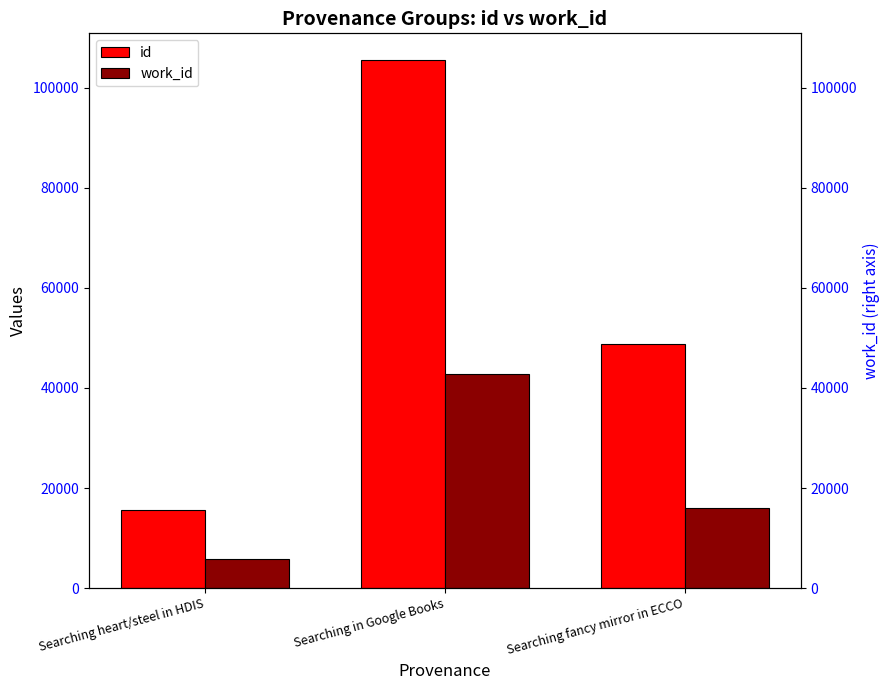

List the labels in order of work_id value, largest first.

Searching in Google Books, Searching fancy mirror in ECCO, Searching heart/steel in HDIS